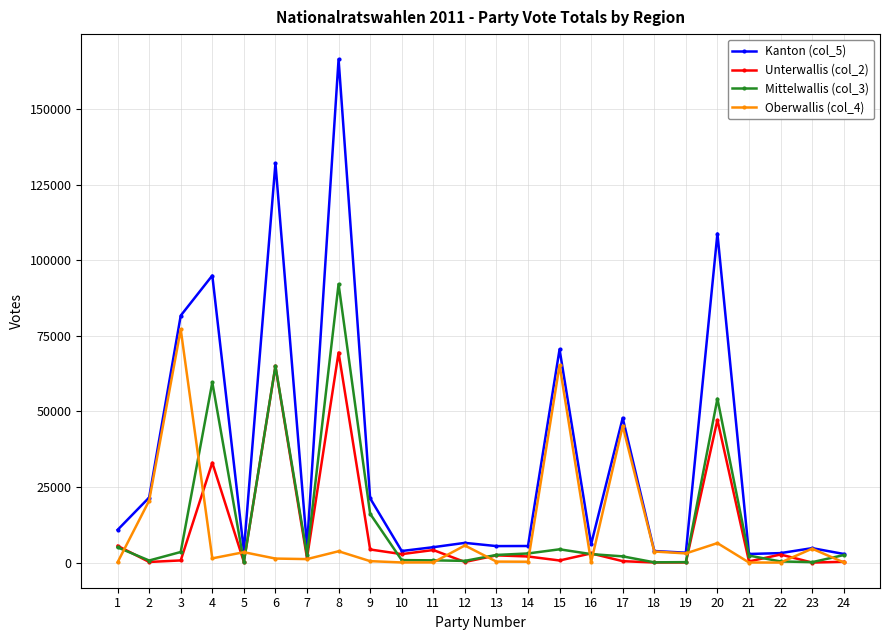

Rank the series by their maximum value, from highest to lowest.

Kanton (col_5), Mittelwallis (col_3), Oberwallis (col_4), Unterwallis (col_2)